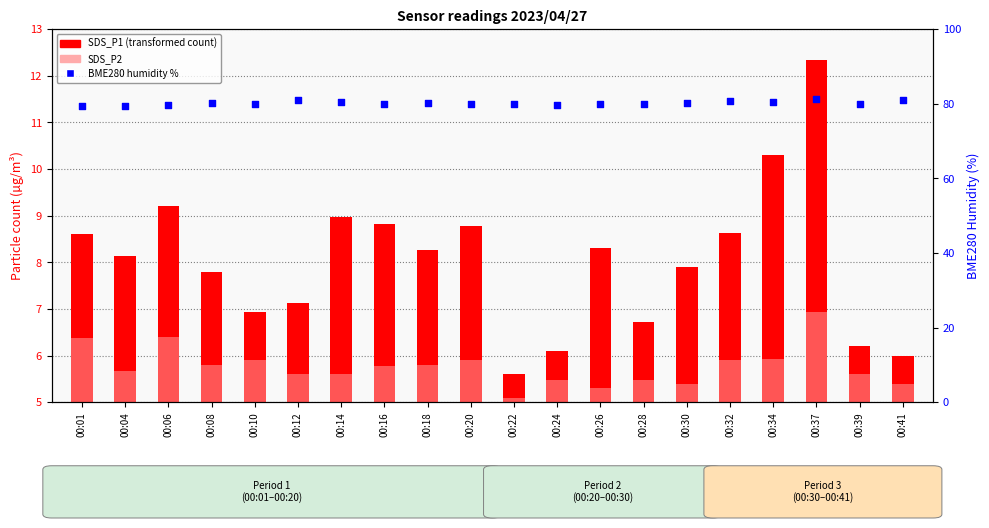

Which series has the widest spread of Y values?

SDS_P1